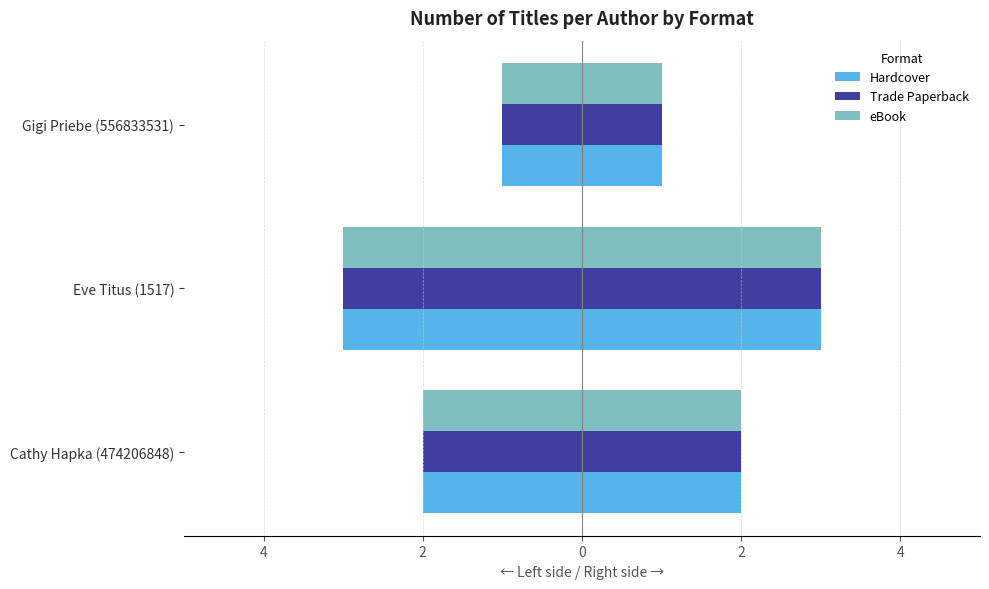

What are all the series names shown in the legend?

Hardcover, Trade Paperback, eBook